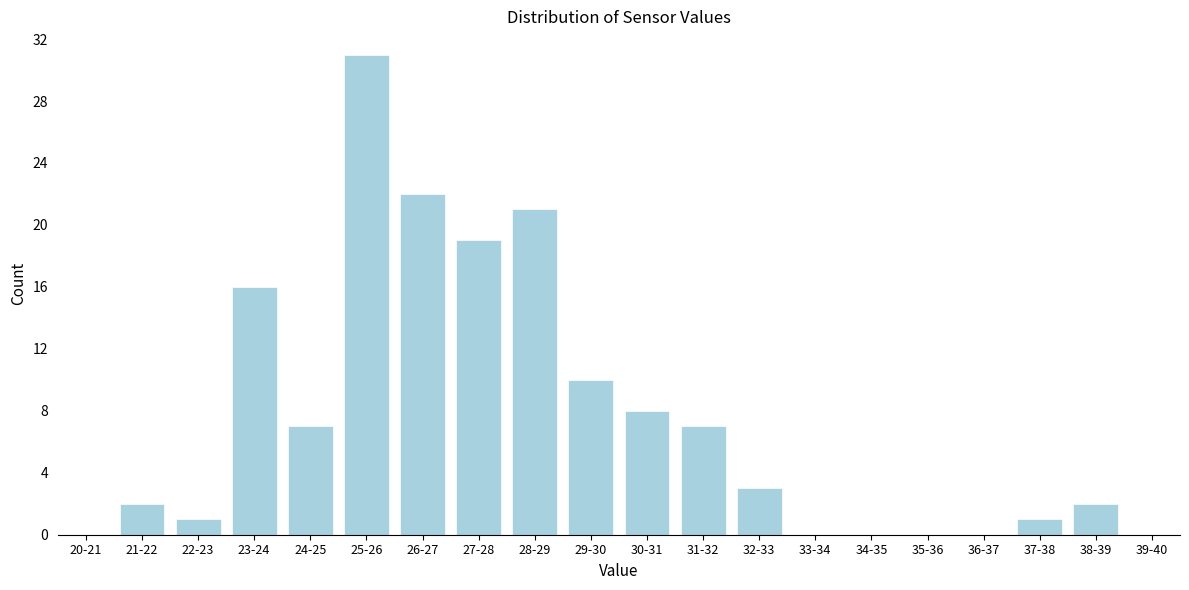

Reading left to right, what are all the values shown in this chart?

20-21=0	21-22=2	22-23=1	23-24=16	24-25=7	25-26=31	26-27=22	27-28=19	28-29=21	29-30=10	30-31=8	31-32=7	32-33=3	33-34=0	34-35=0	35-36=0	36-37=0	37-38=1	38-39=2	39-40=0